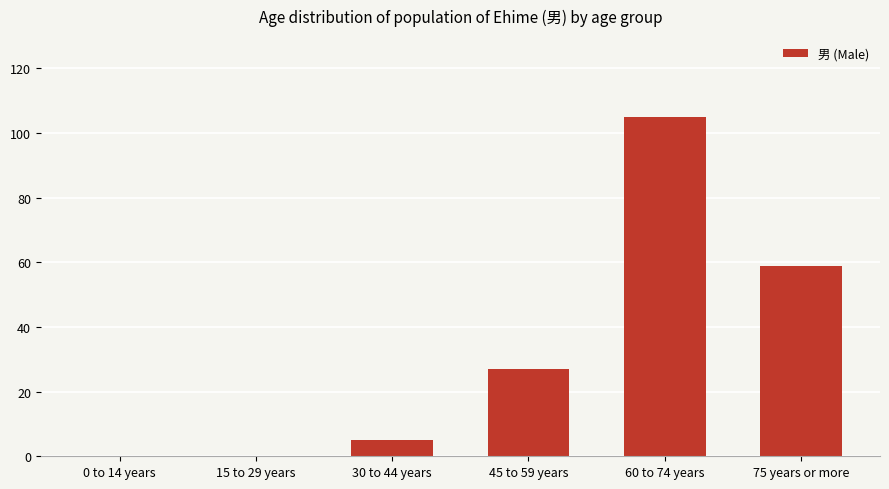

What is the ratio of the value at 45 to 59 years to the value at 30 to 44 years?

5.4